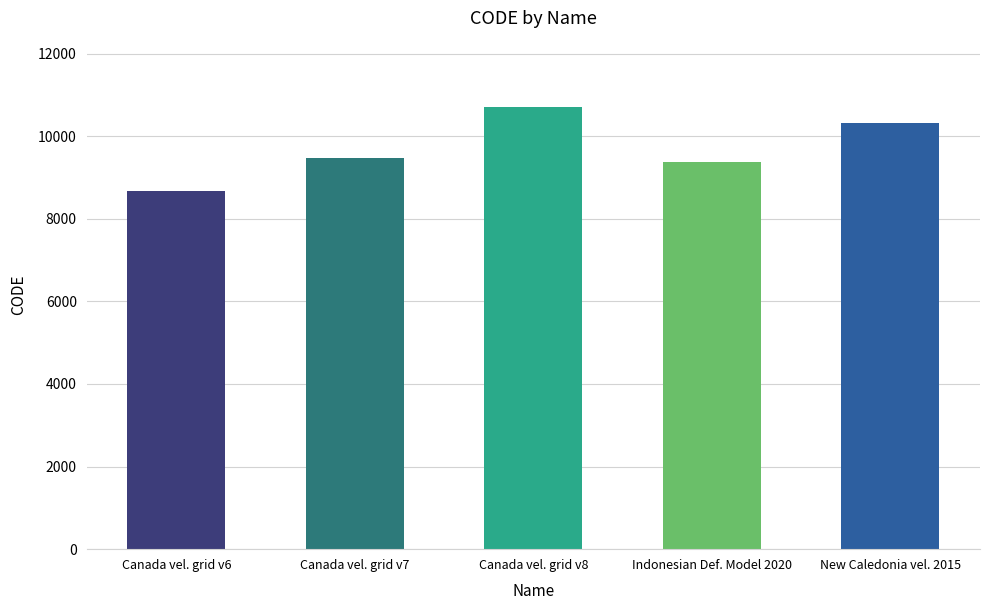

Are the bars grouped side by side (vs. stacked)?

No